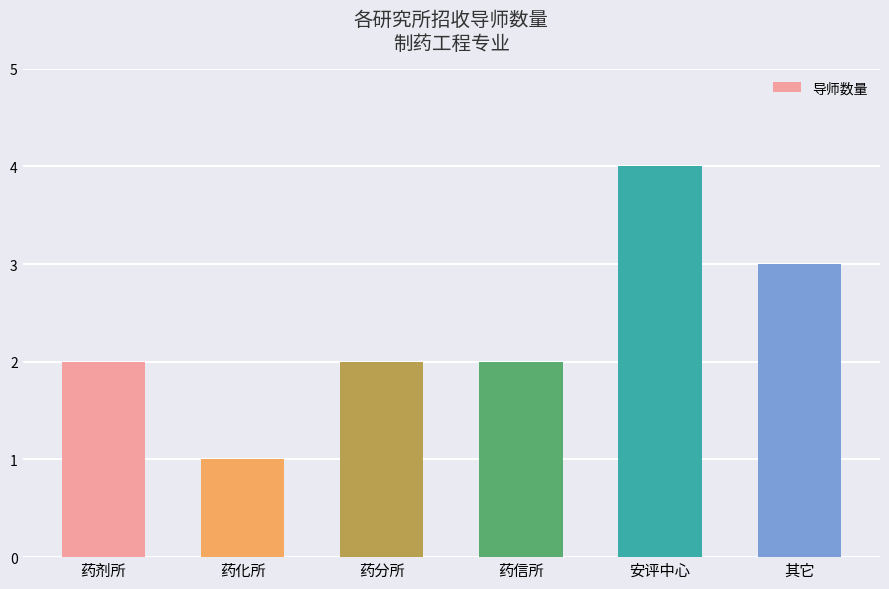

How many distinct data groups are displayed?

1